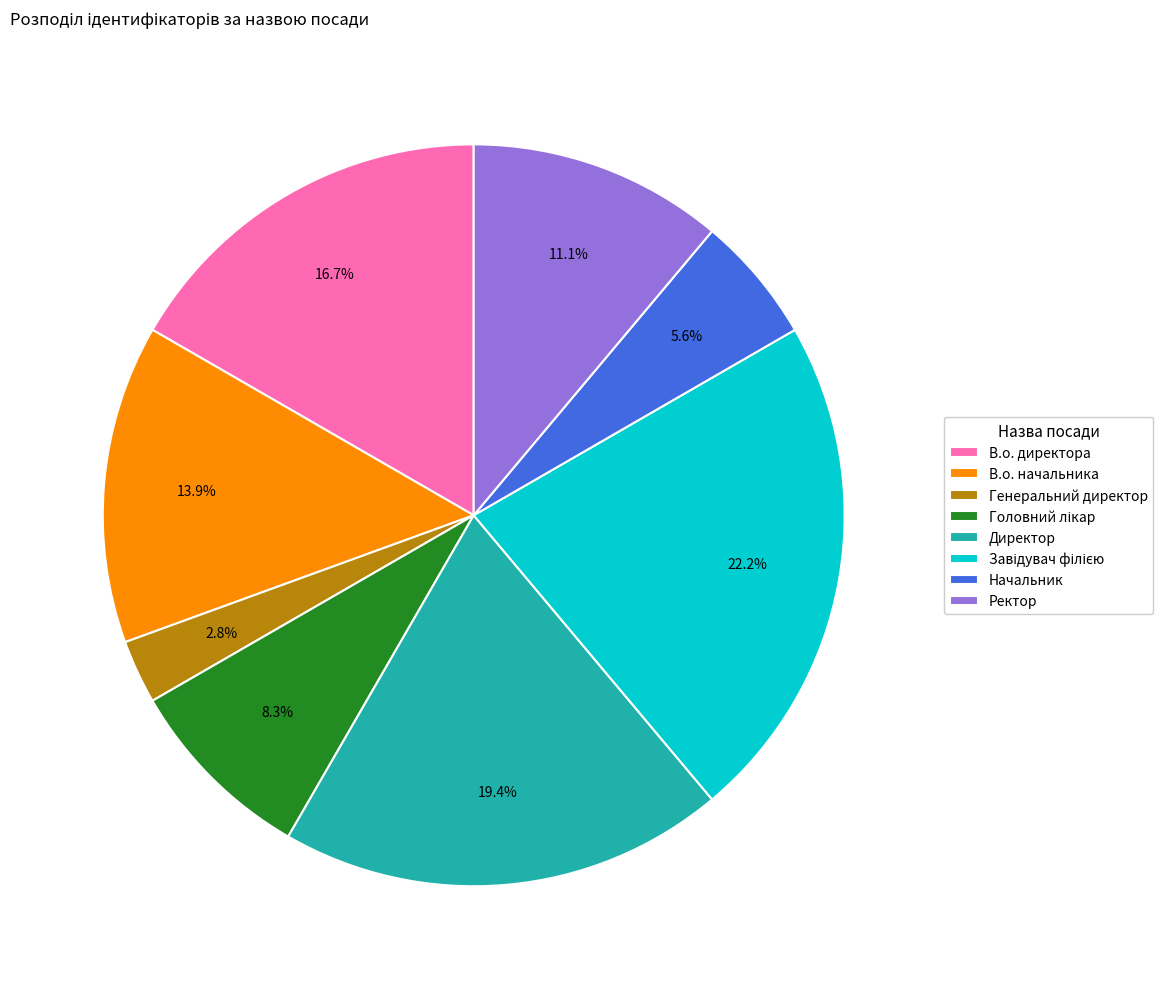

To the nearest percent, what is the average slice percentage?

12%